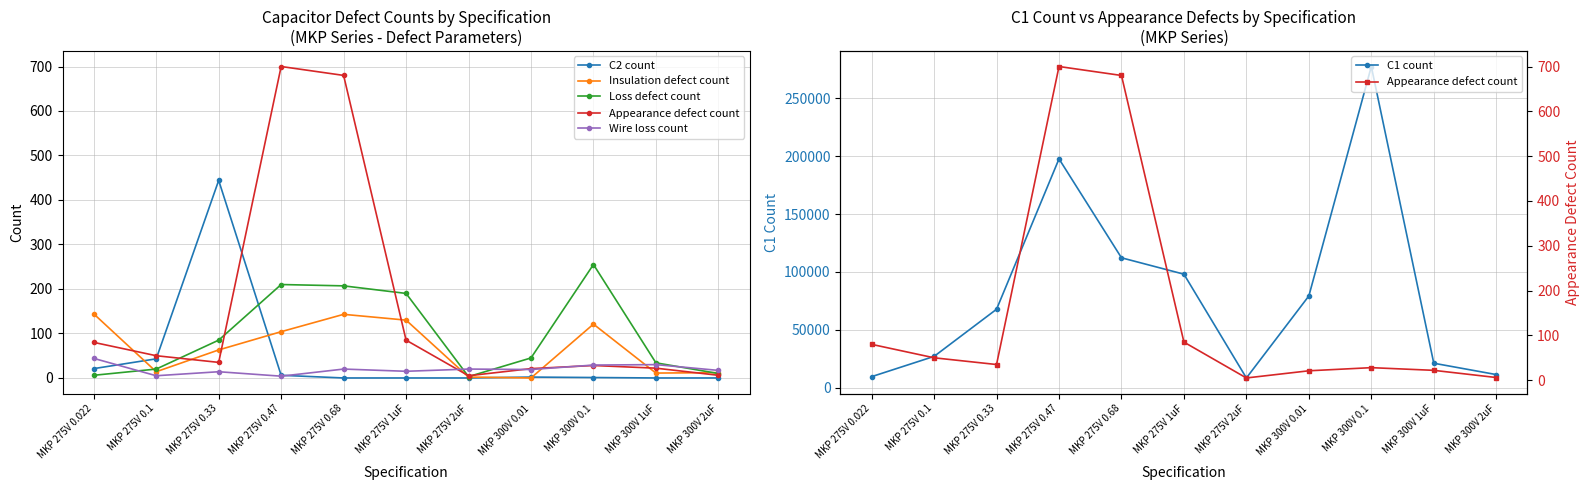

In Appearance defect count, how many points are higher than both neighbors (excluding endpoints)?

2